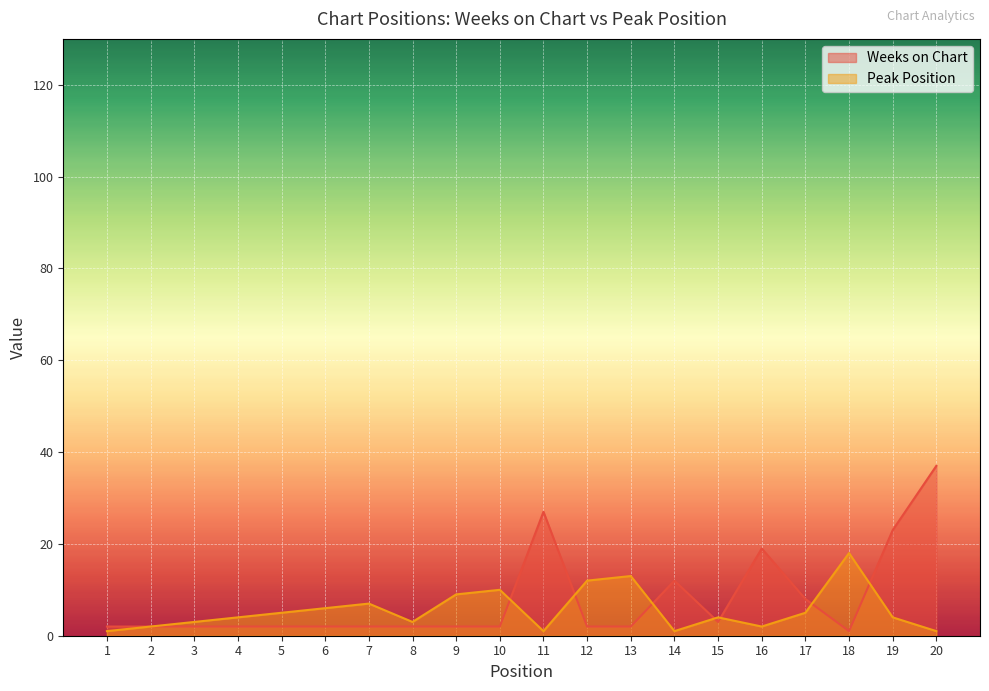

Between 13 and 2, which is larger?

13